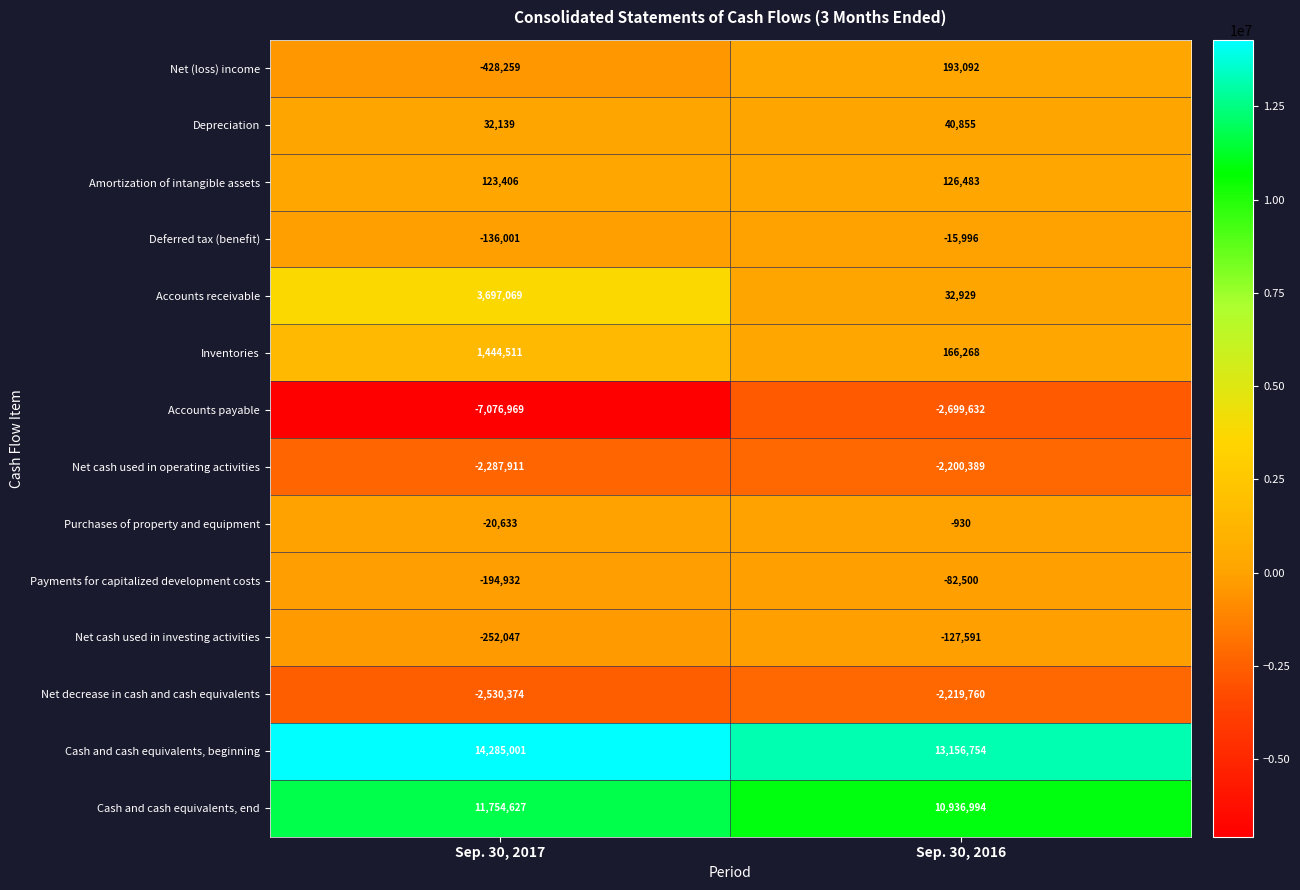

What is the greatest value displayed?

14285001